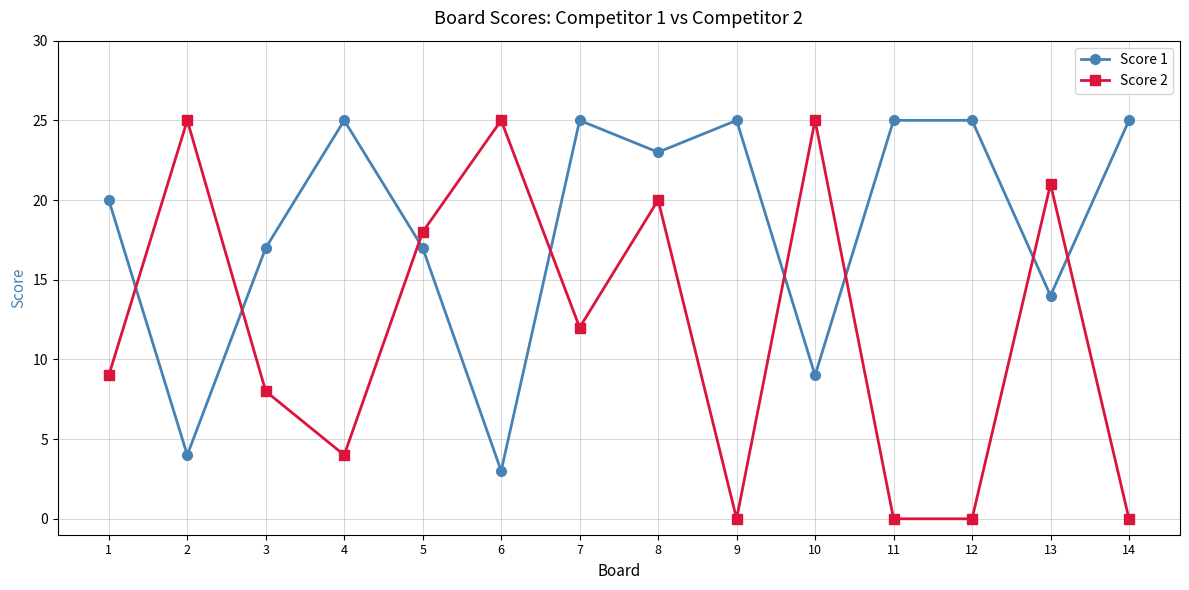

Does the chart display data point markers on the line(s)?

Yes